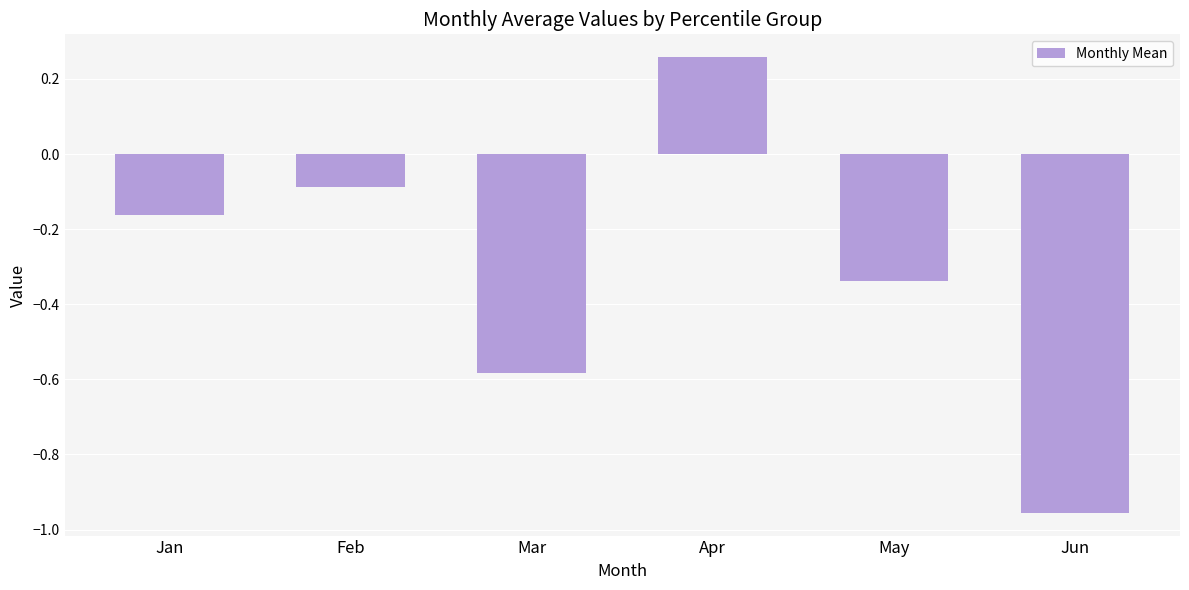

The value at Apr is 0.1. True or false?

False